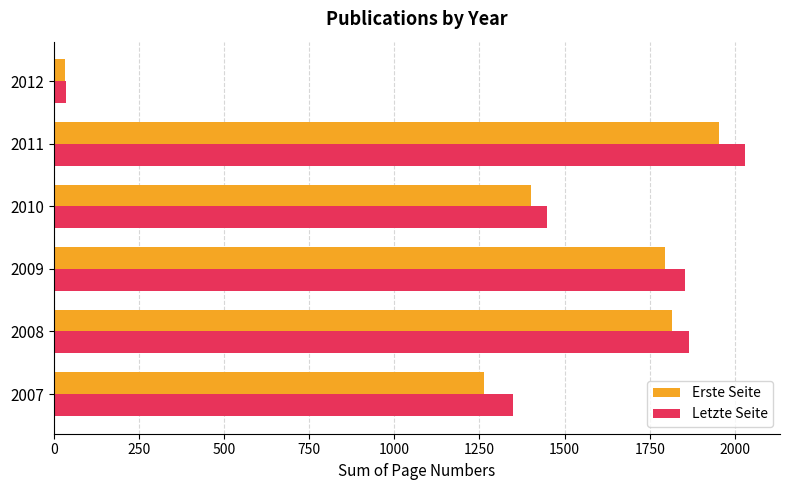

What is the average value of the Letzte Seite series?

1431